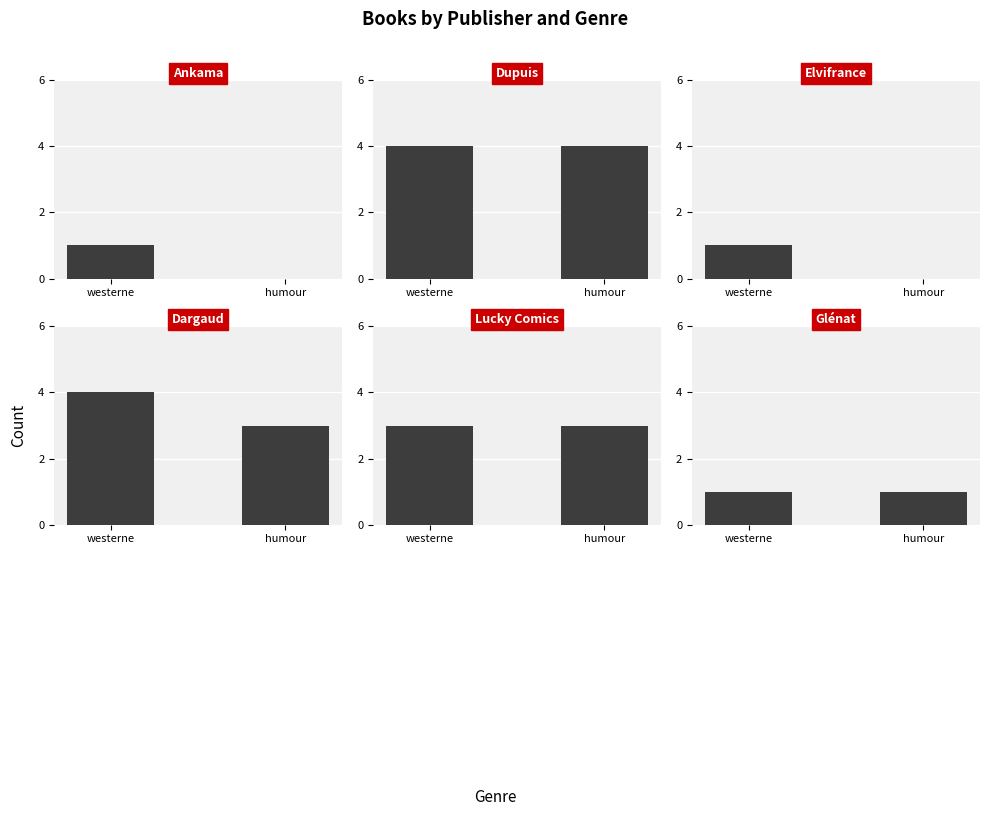

What is the total value across all series at humour?

11